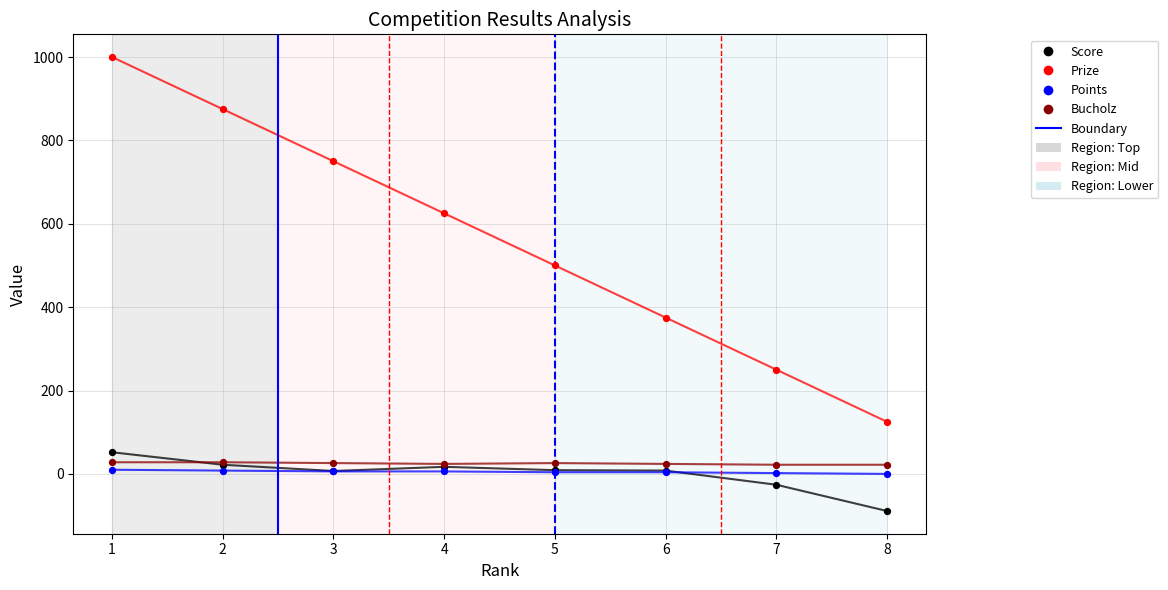

Which series contains the lowest Y value?

Score